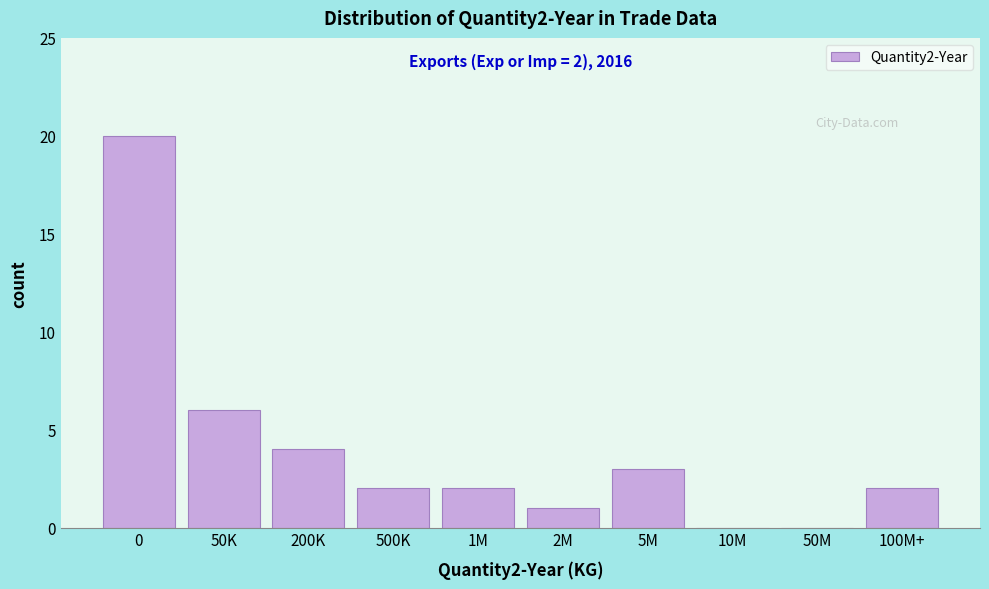

Reading left to right, what are all the values shown in this chart?

0=20	50K=6	200K=4	500K=2	1M=2	2M=1	5M=3	10M=0	50M=0	100M+=2